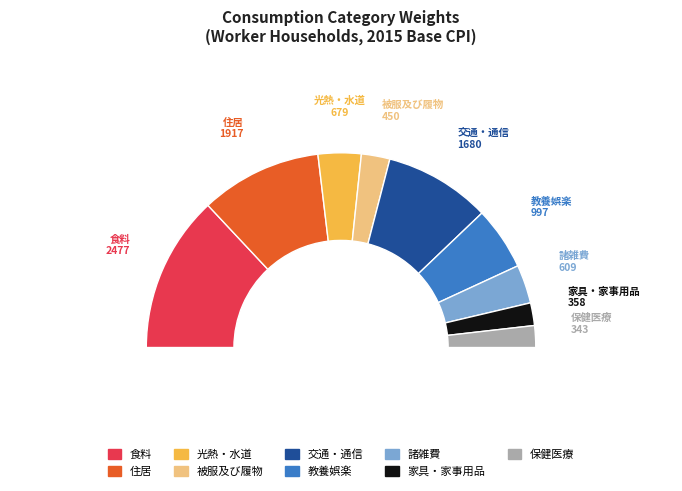

Between 交通・通信 and 教養娯楽, which is larger?

交通・通信